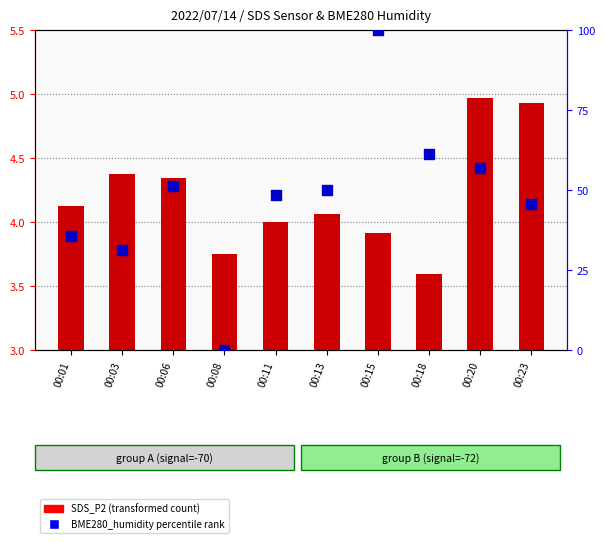

Which series has the largest Y range (max minus min)?

BME280_humidity % rank